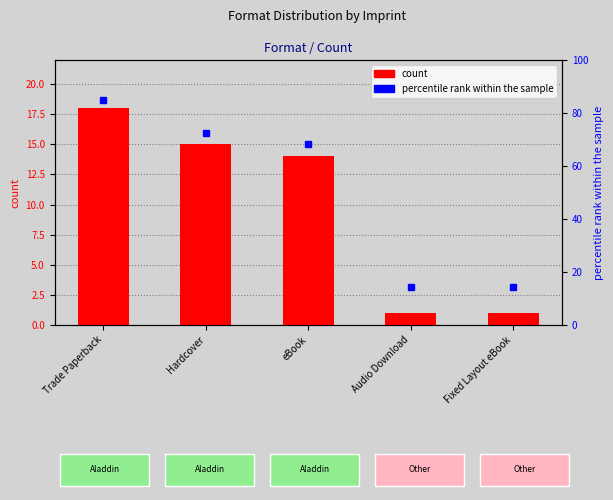

Is it true that the value at Trade Paperback is 12?

False